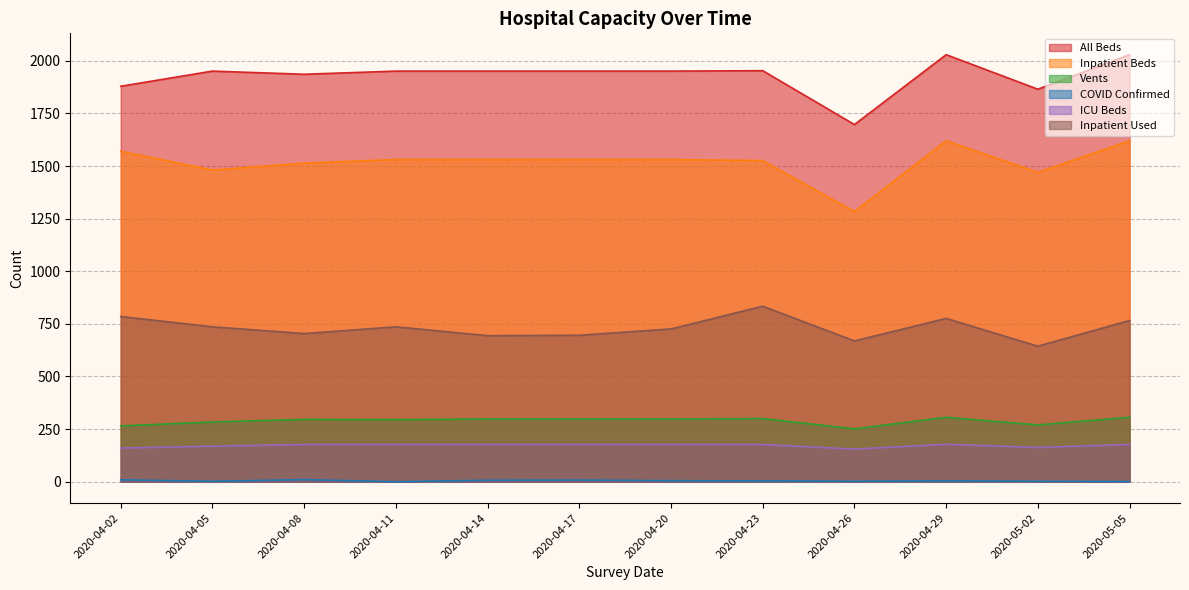

What is the sum of all Inpatient Beds values?

18209